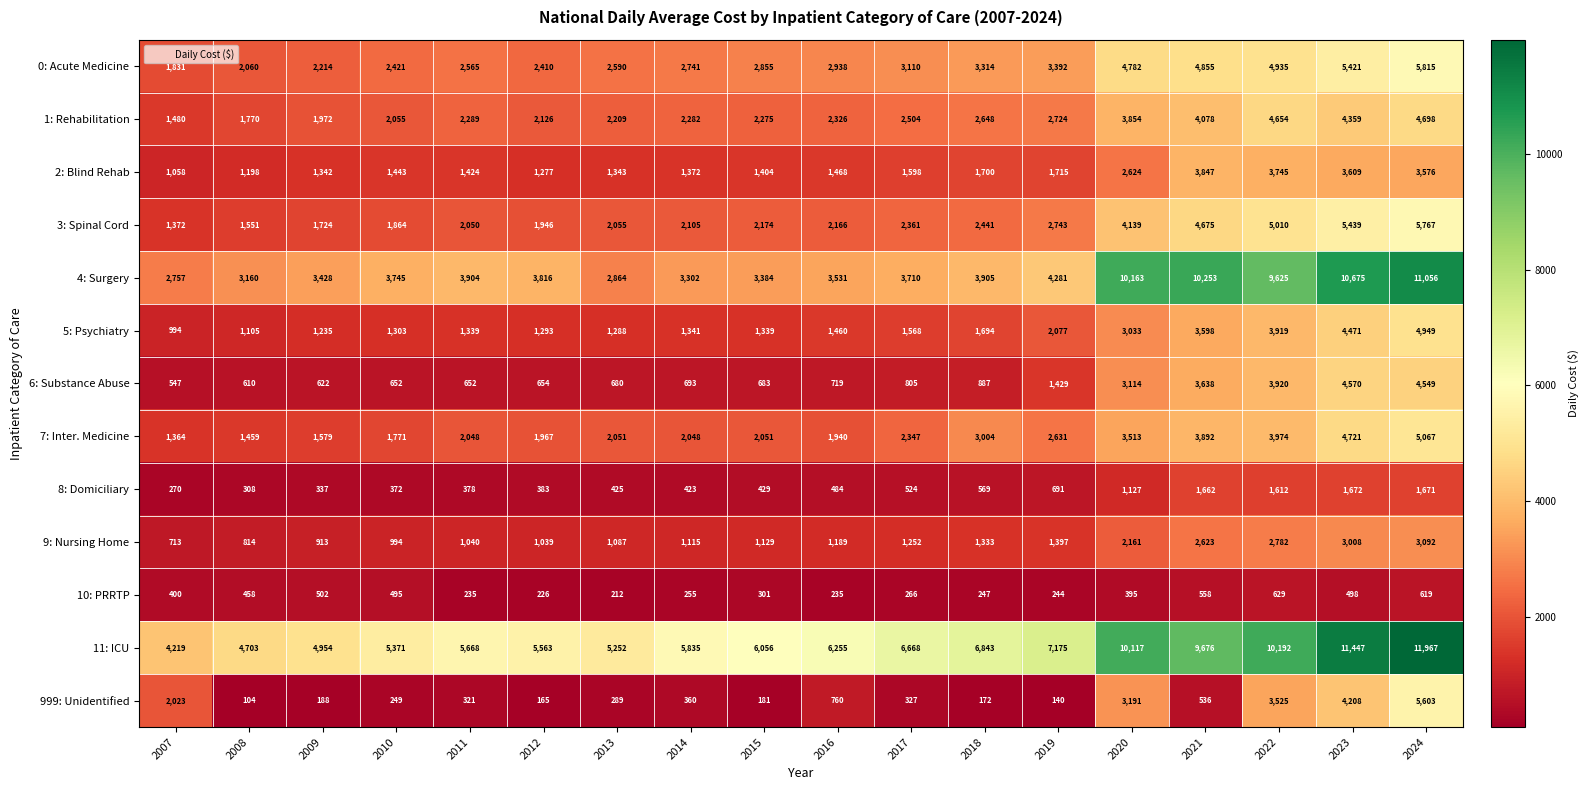

The value of 5: Psychiatry at 2015 is 1339. True or false?

True